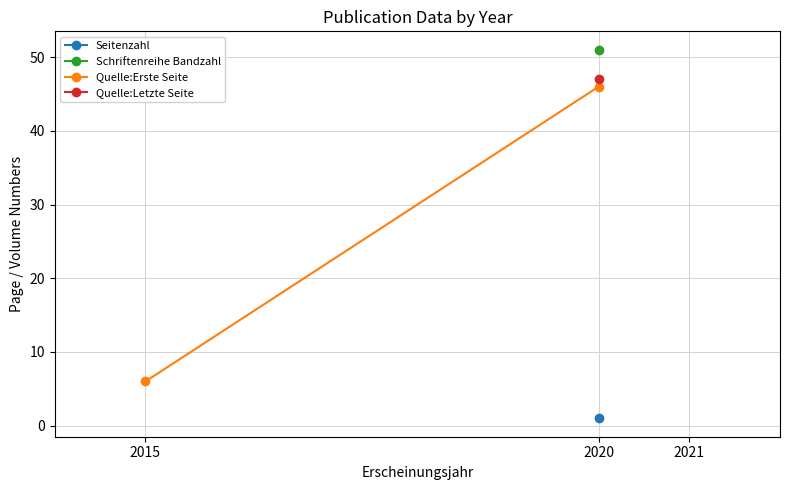

How many values are below 46?

1